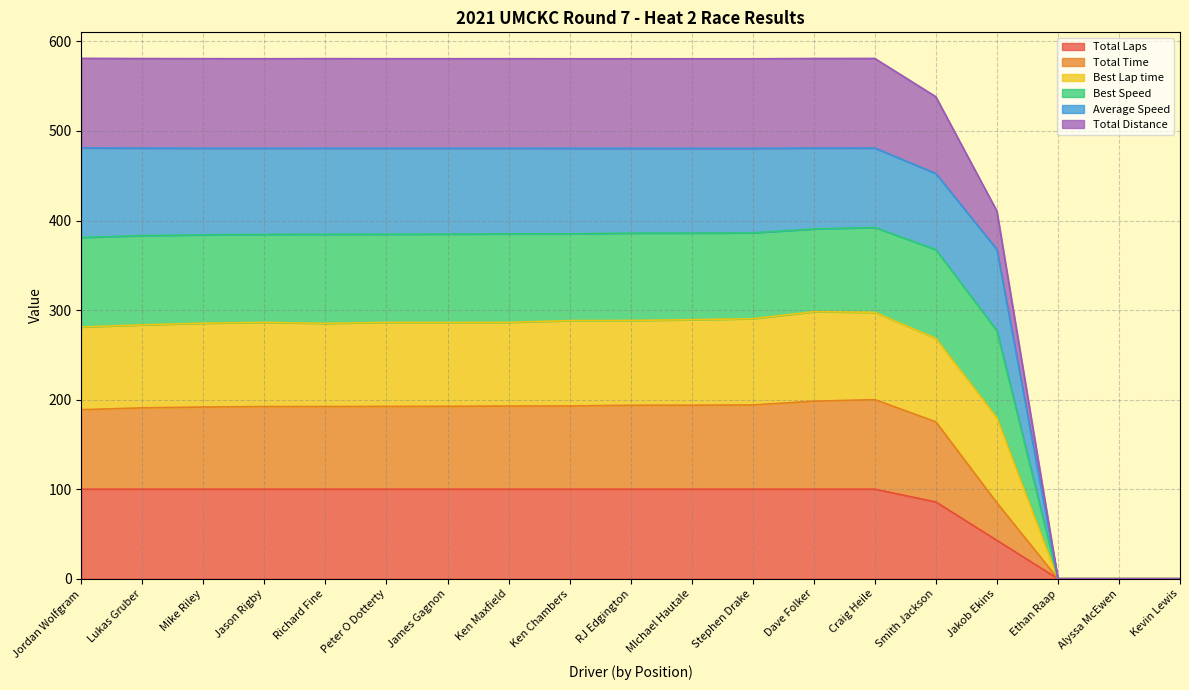

The value of Total Time at Ken Maxfield is 263.6. True or false?

False